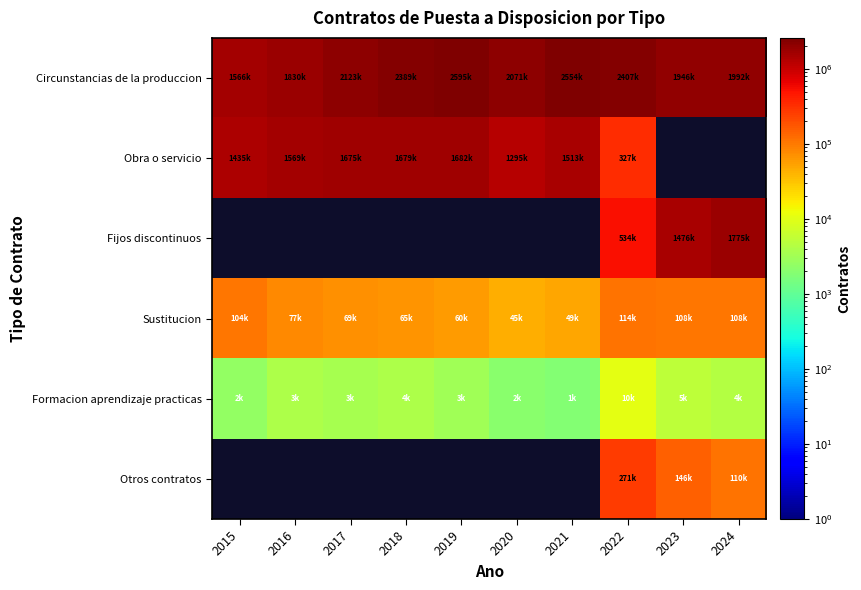

Which series has the largest total across all categories?

Circunstancias de la produccion